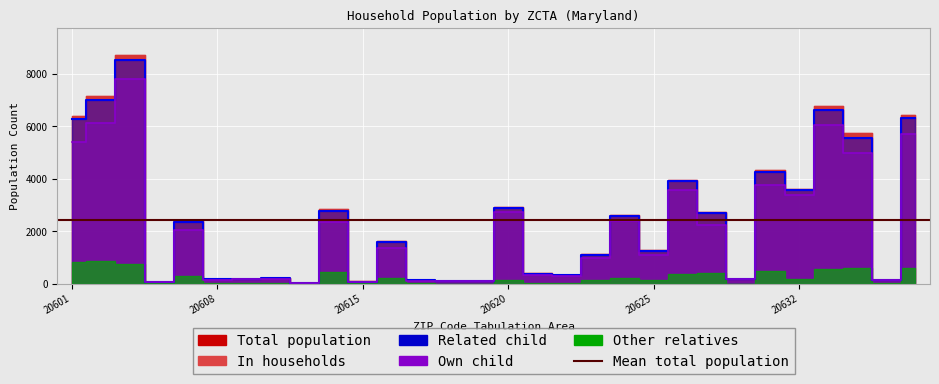

Which series has the largest range (max minus min)?

In households